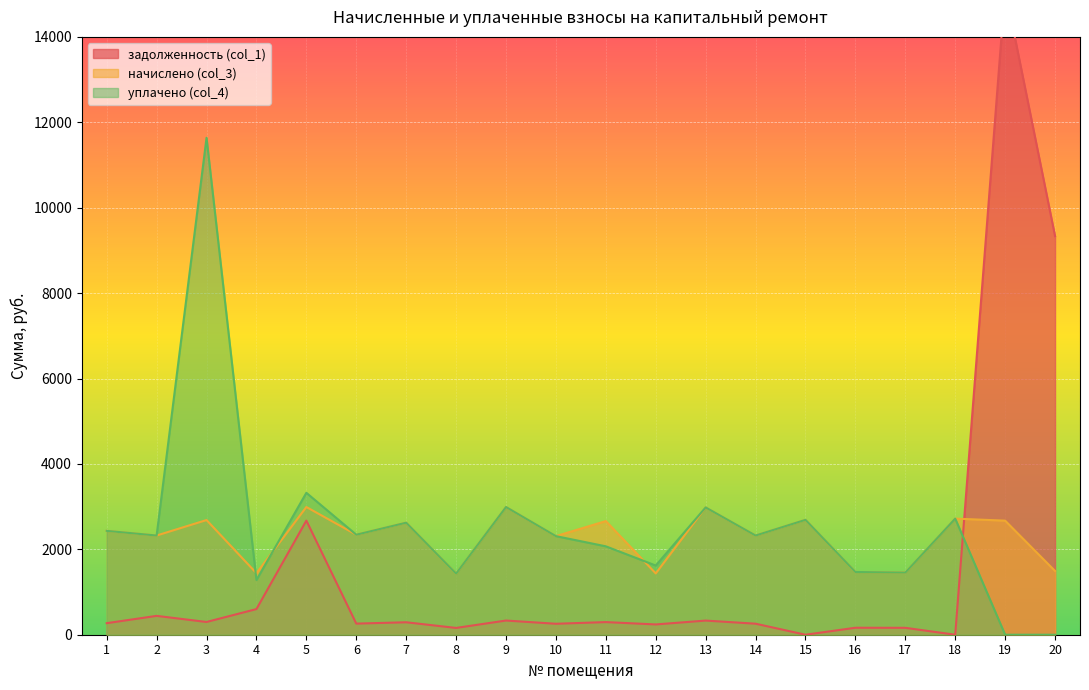

Which series changed the most between 2 and 15?

задолженность (col_1)